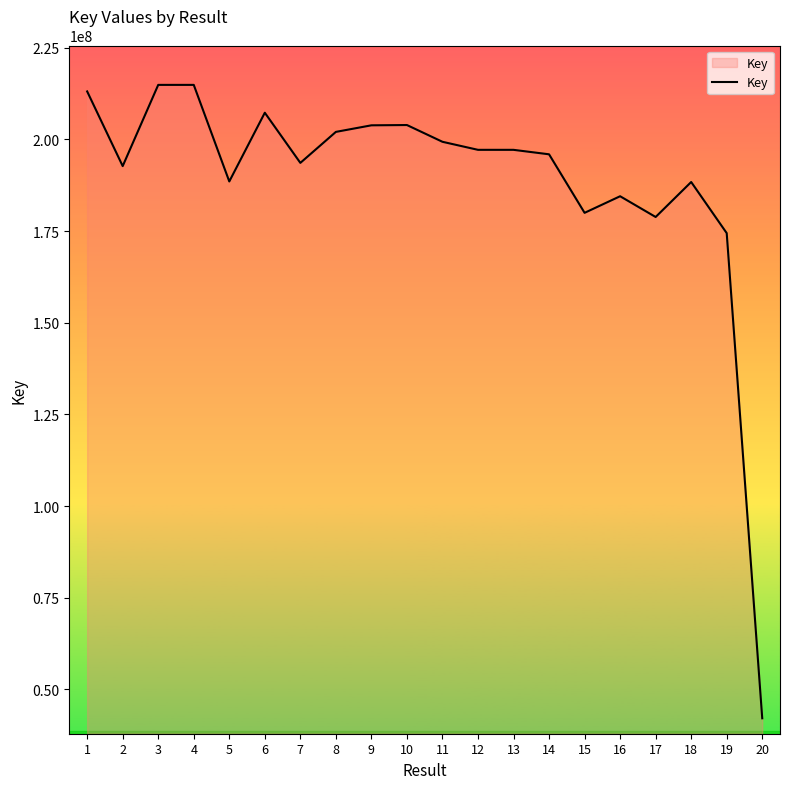

What is the greatest value displayed?

214890482